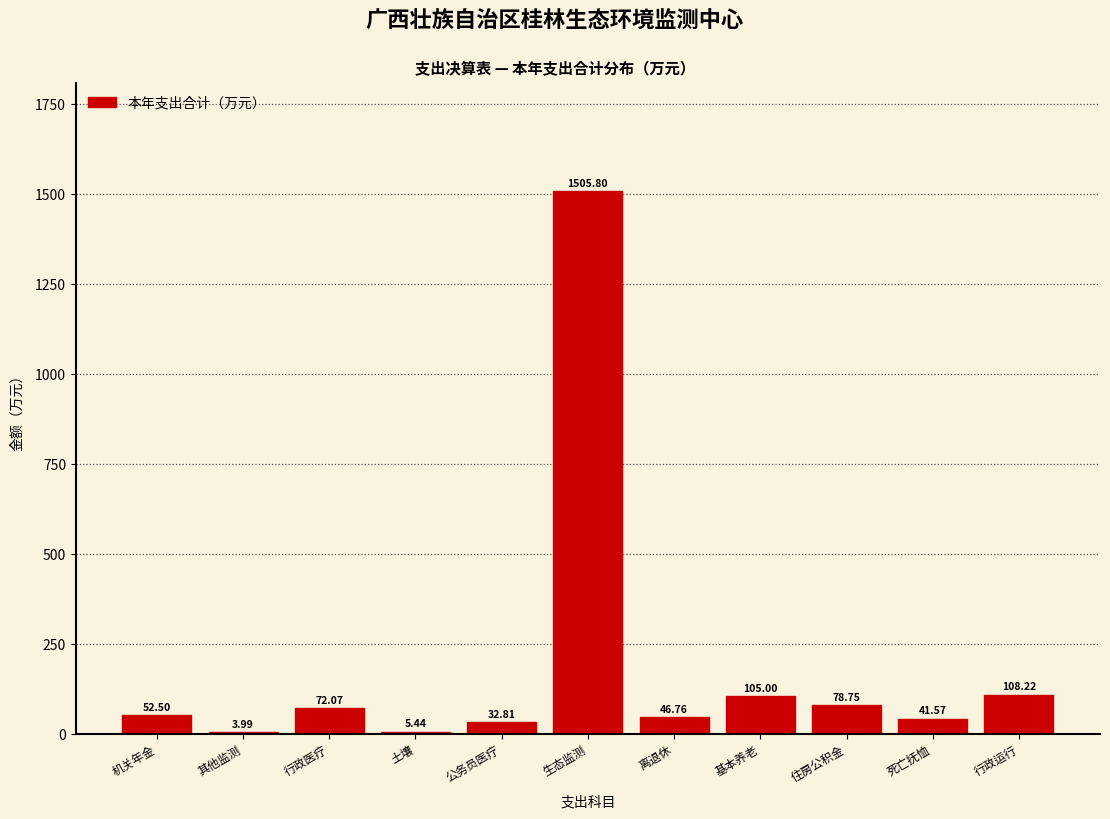

What is the sum of all values?

2052.9